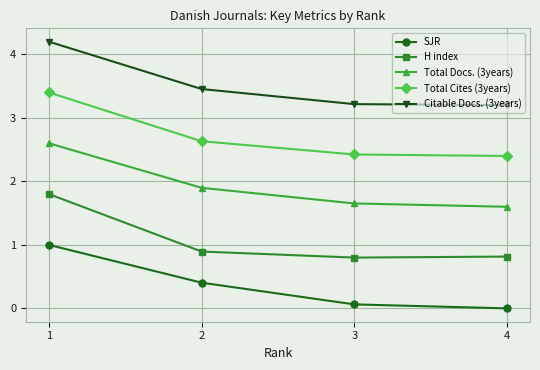

The value of Total Cites (3years) at 1 is 3.4. True or false?

True